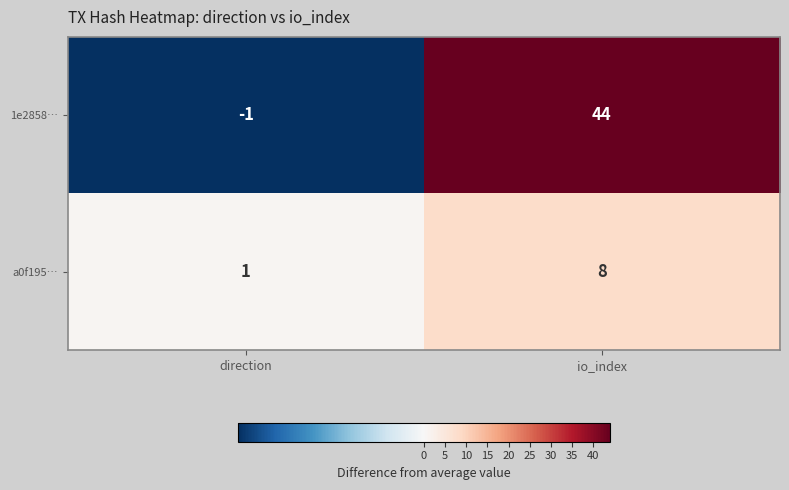

Rank the series by their maximum value, from lowest to highest.

a0f195…, 1e2858…